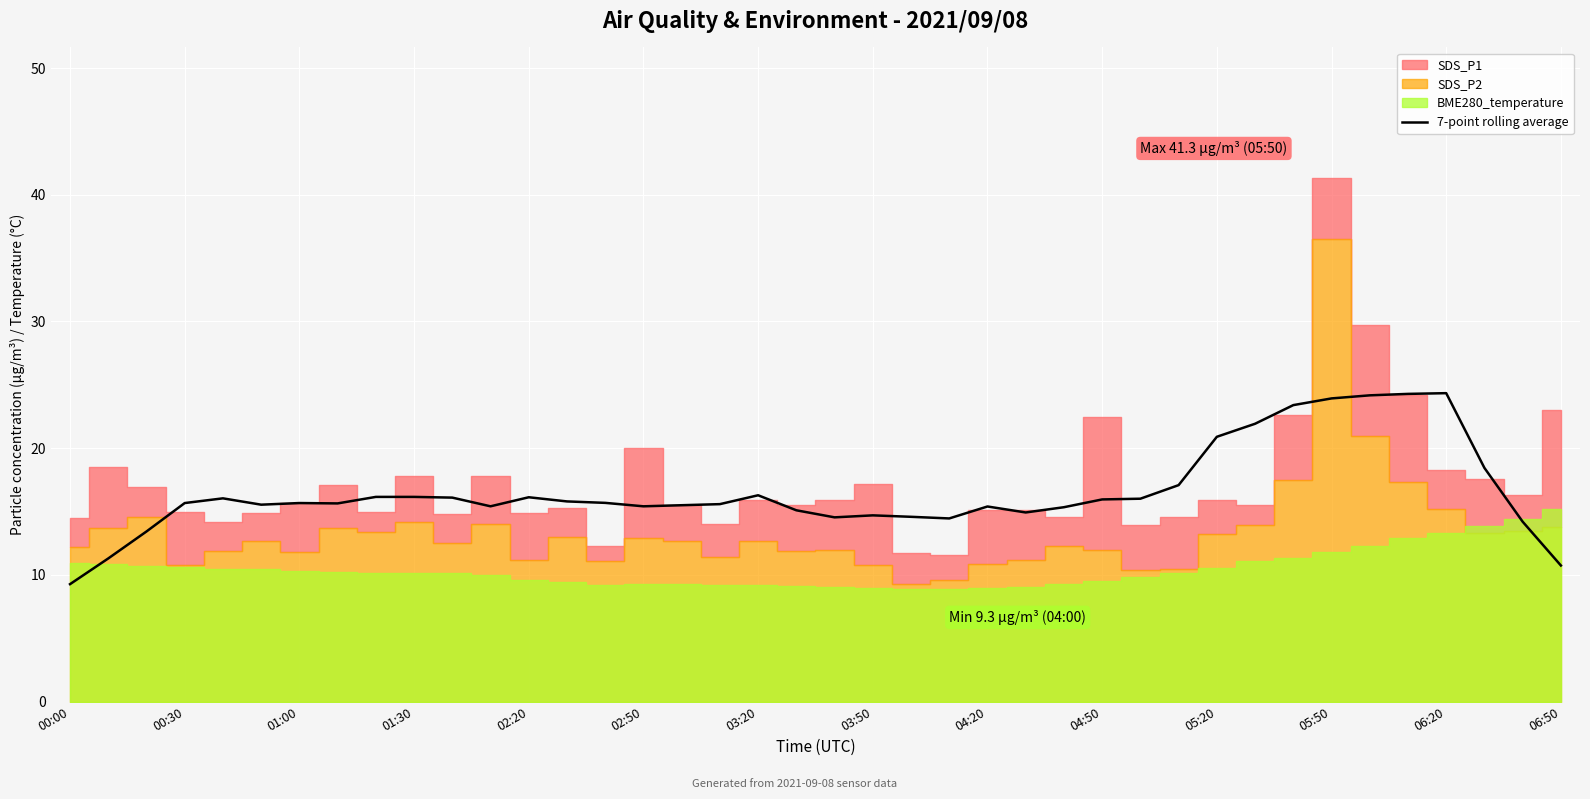

True or false: 7-point rolling average has a value of 12.8 at 05:50.

False